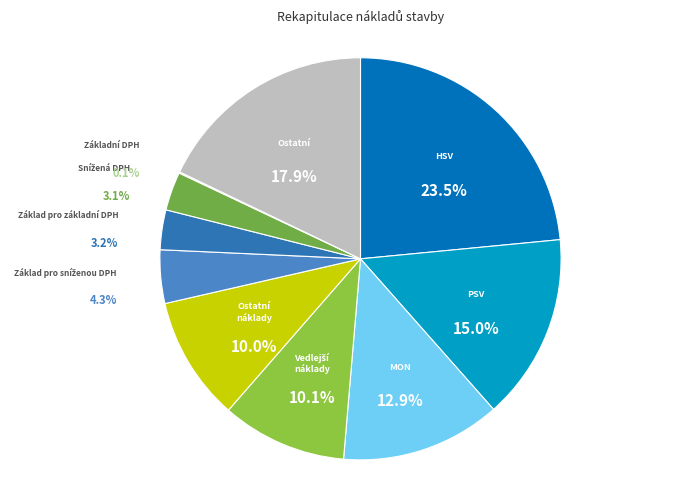

To the nearest percent, what is the combined percentage of Základ pro základní DPH and PSV?

18%